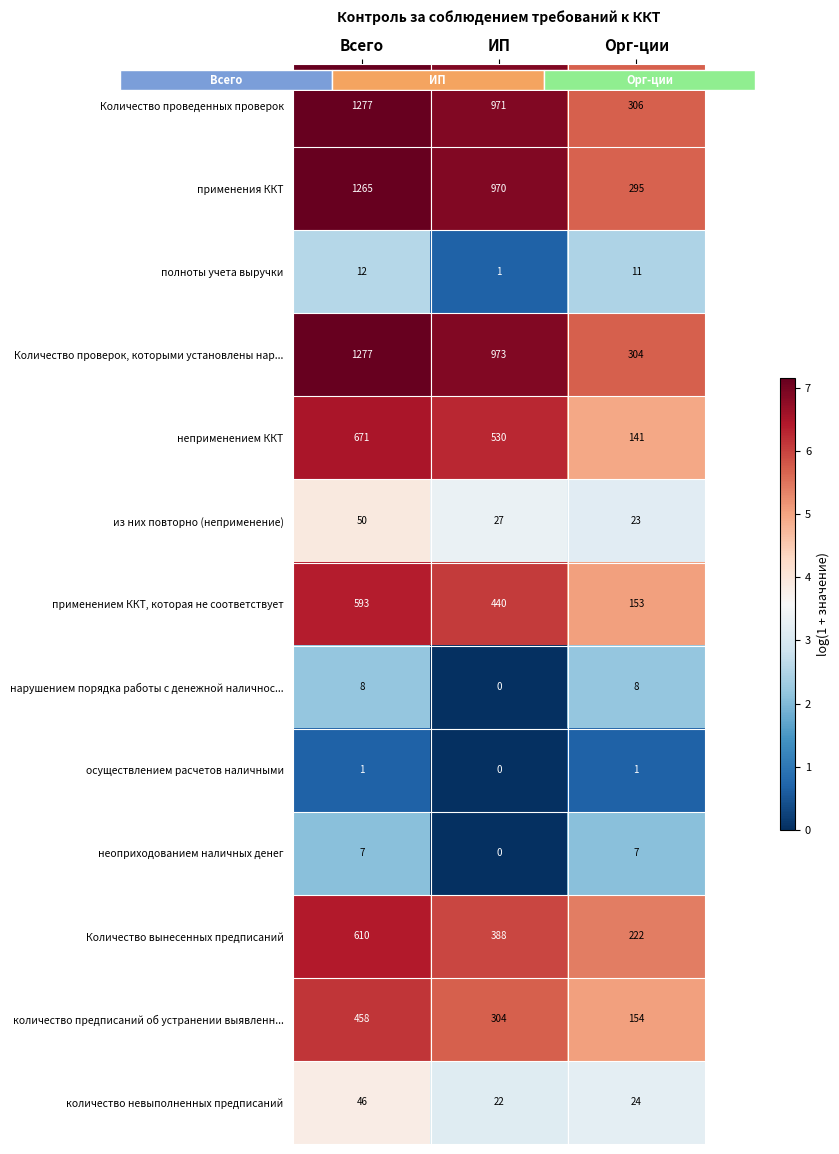

Where does the неоприходованием наличных денег series first go above 2?

Всего